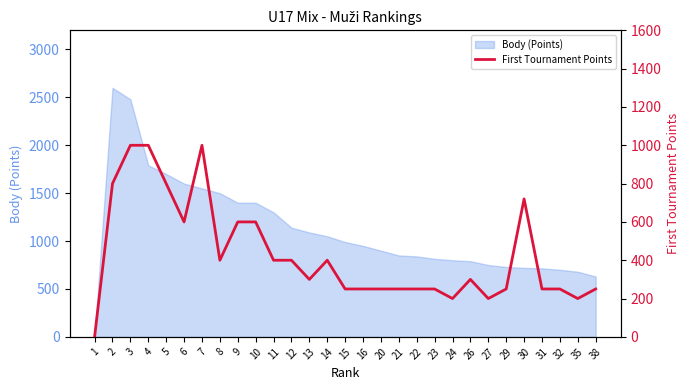

What is the highest value of the Body (Points) series?

2600